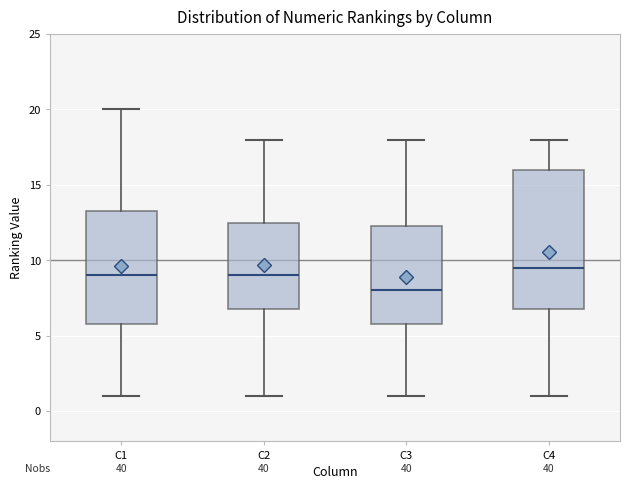

Reading left to right, transcribe this box plot: for each box, give where its median line is, the range the box spans, and where its two whiskers end, as read against the y-axis. The values are not printed on the chart, so give them approximately, as read against the axis.

C1: median 9.0, box 6.0 to 13.5, whiskers 1.0 to 20.0
C2: median 9.0, box 7.0 to 12.5, whiskers 1.0 to 18.0
C3: median 8.0, box 6.0 to 12.5, whiskers 1.0 to 18.0
C4: median 9.5, box 7.0 to 16.0, whiskers 1.0 to 18.0